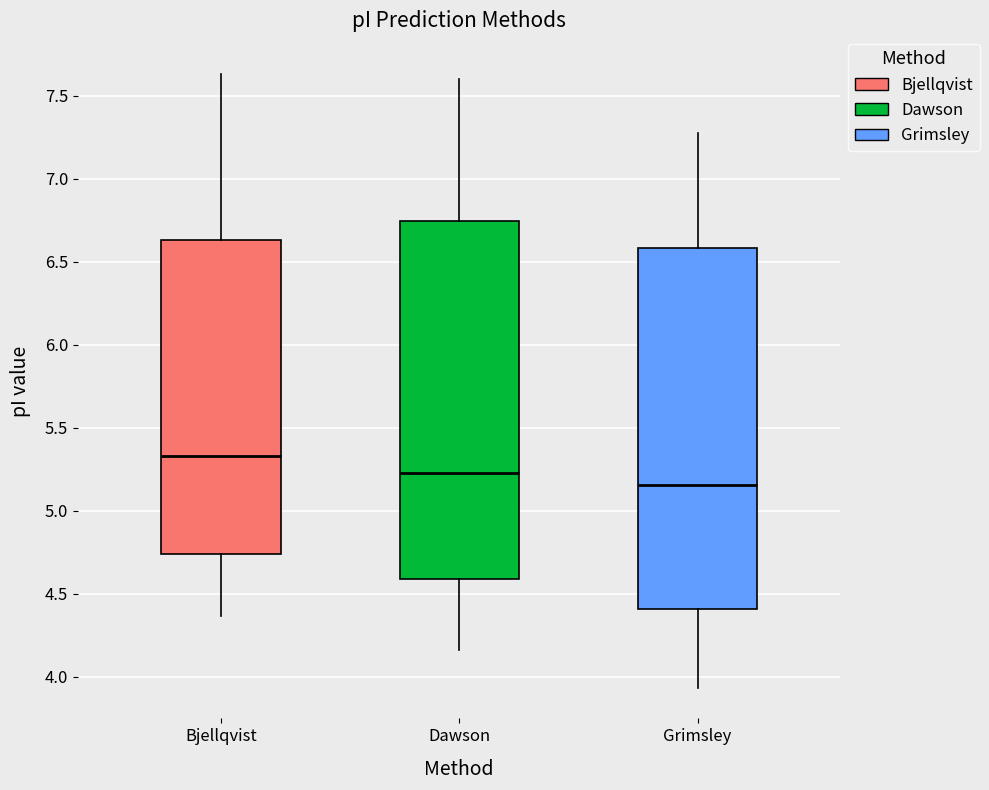

Where is the upper edge of the box for Grimsley on the y-axis? The values are not printed on the chart, so give them approximately, as read against the axis.

6.60